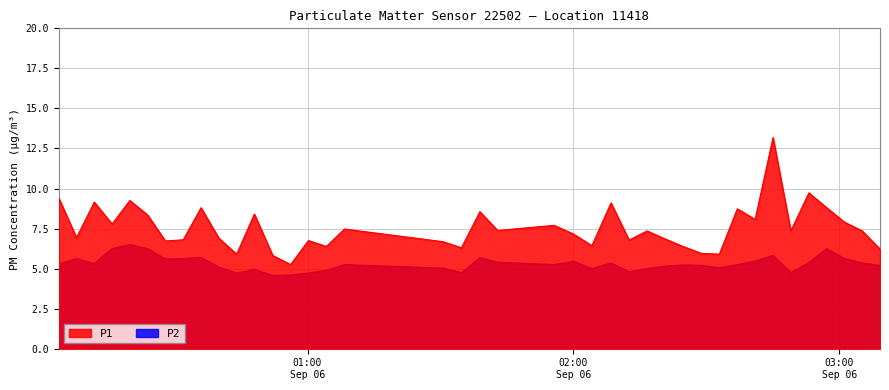

List the series in order of their overall mean, lowest first.

P2, P1